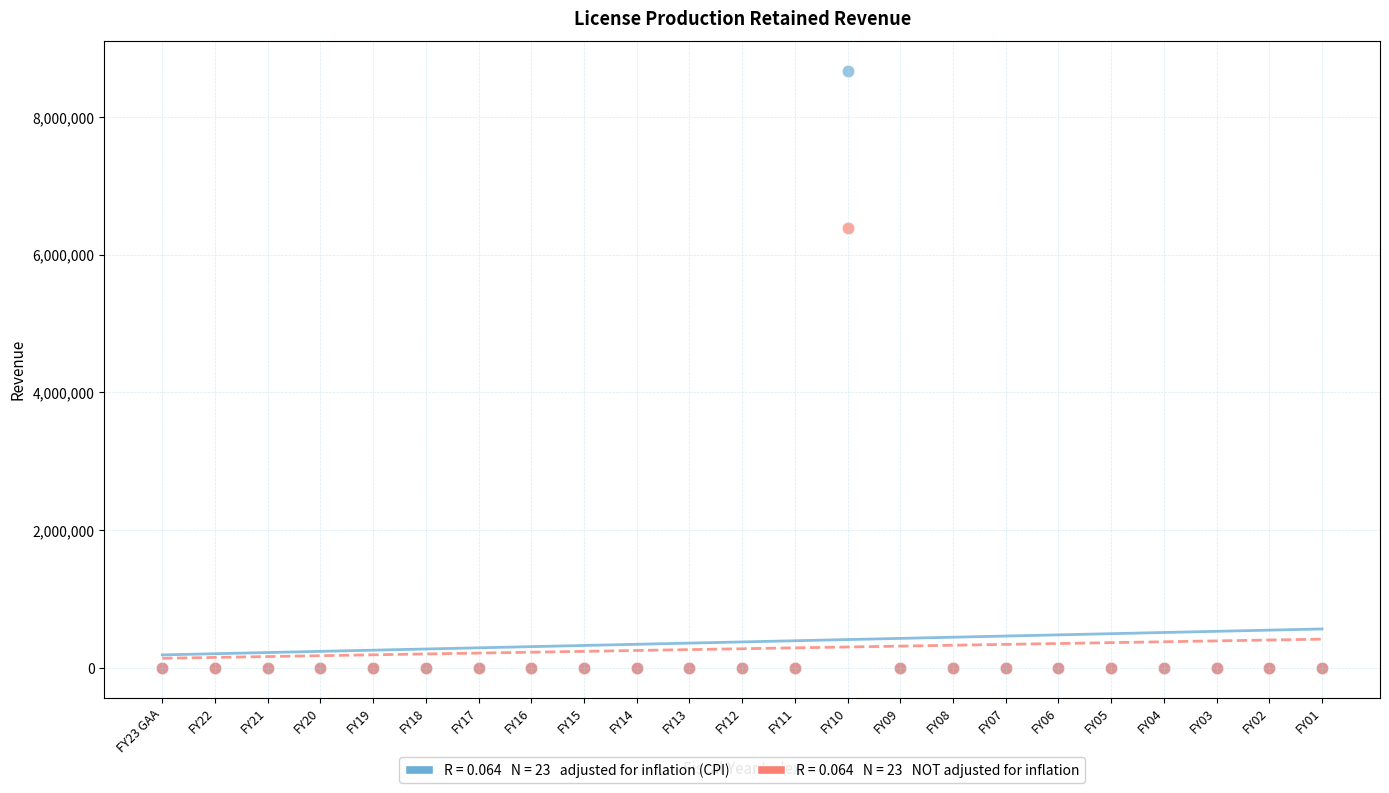

Across all series, what Y value is closest to 4332804?

6393906